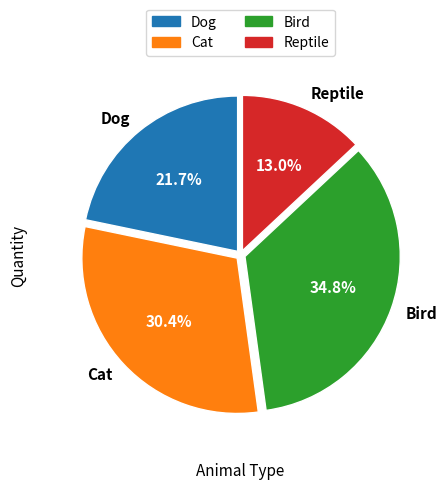

Which category has the biggest portion of the pie?

Bird